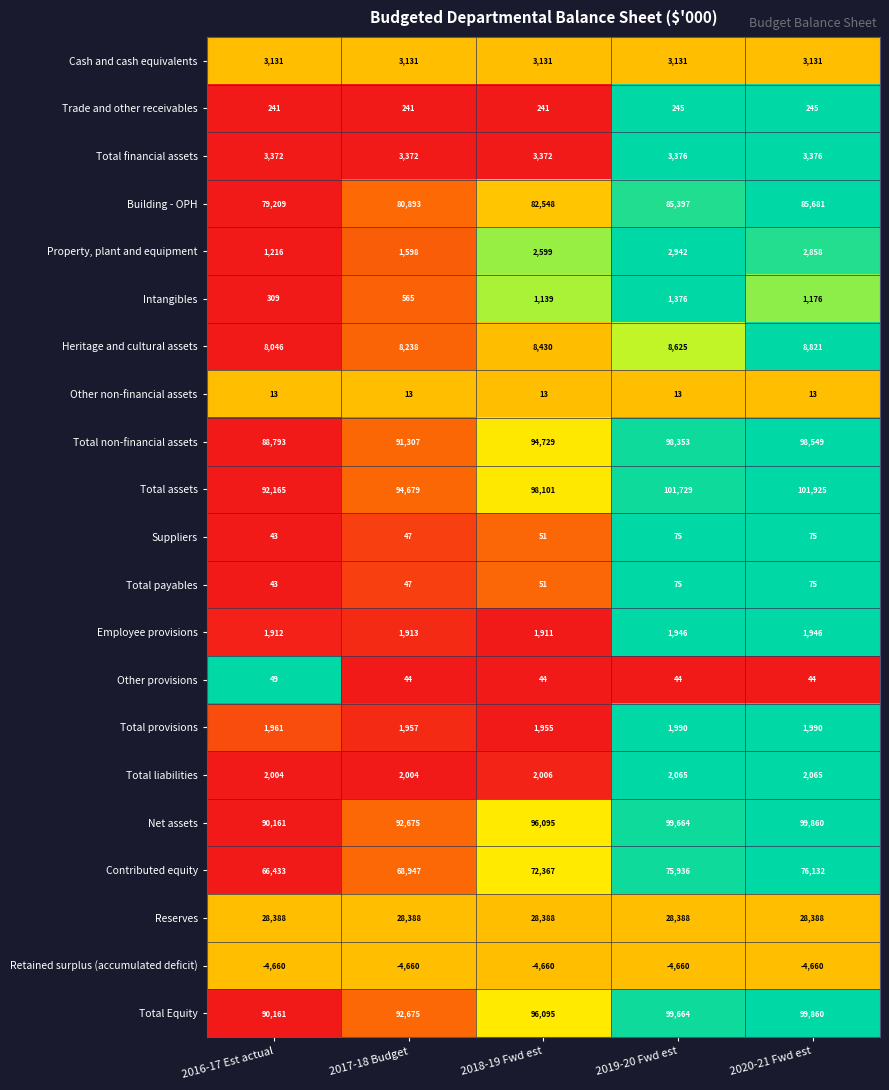

List the labels in order of Building - OPH value, smallest first.

2016-17 Est actual, 2017-18 Budget, 2018-19 Fwd est, 2019-20 Fwd est, 2020-21 Fwd est